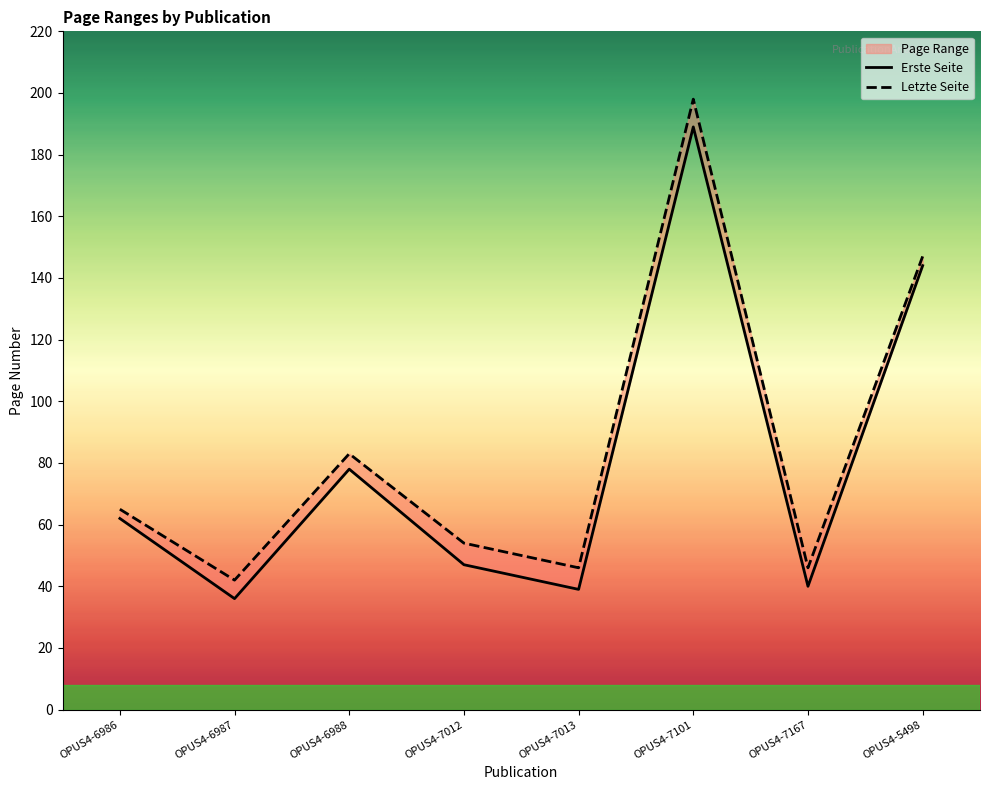

Where is Letzte Seite nearest to the value 120?

OPUS4-5498